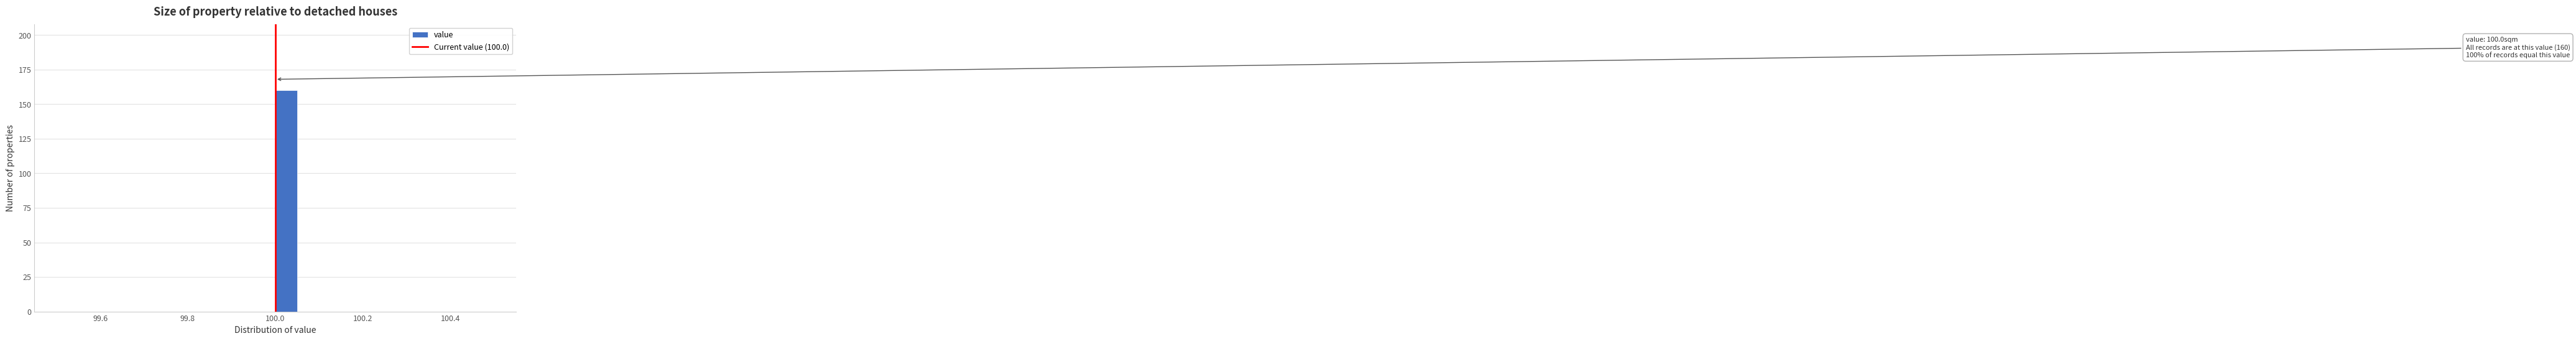

Around what value on the x-axis is the tallest bar? Give the approximate position of its centre, as read against the axis.

100.02